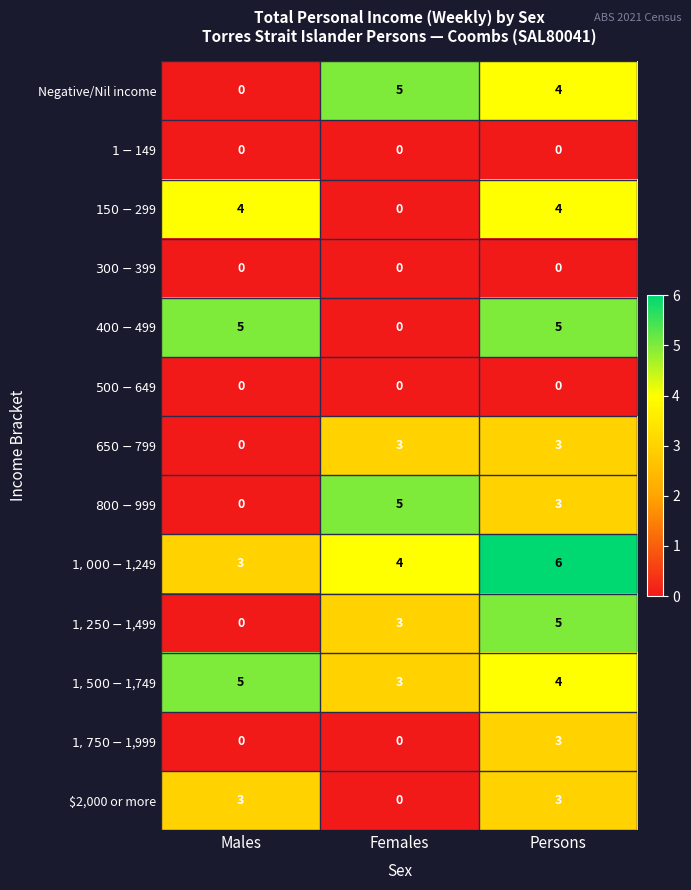

Which series changed the most between Females and Persons?

$400-$499